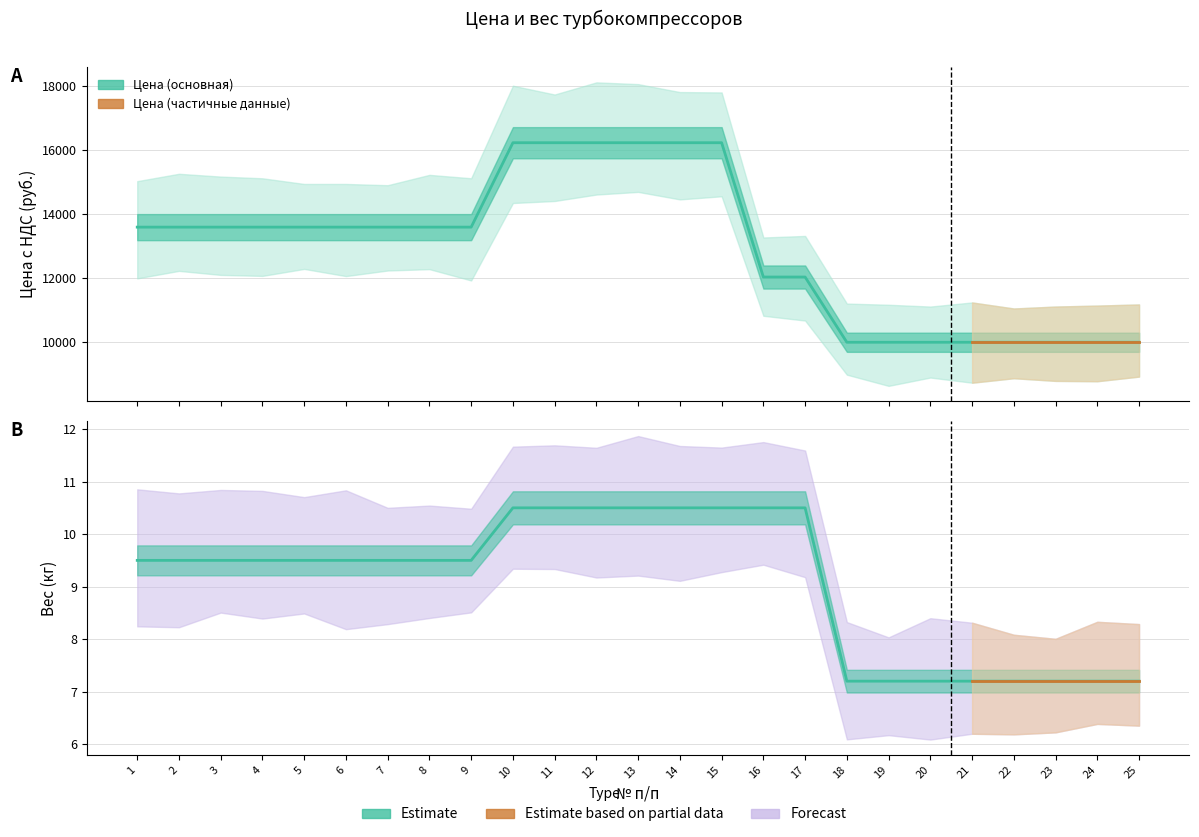

What is the total value across all series at 7?

13609.5